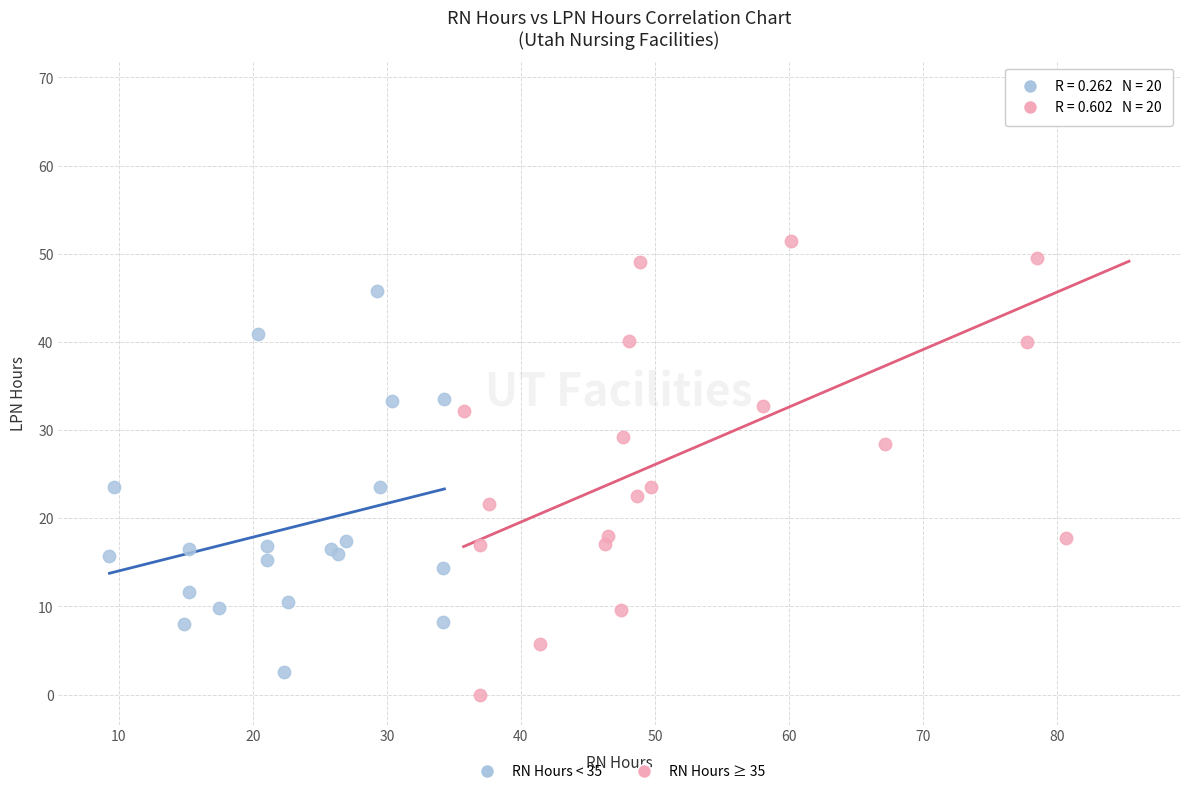

Which series has the largest Y range (max minus min)?

RN Hours ≥ 35